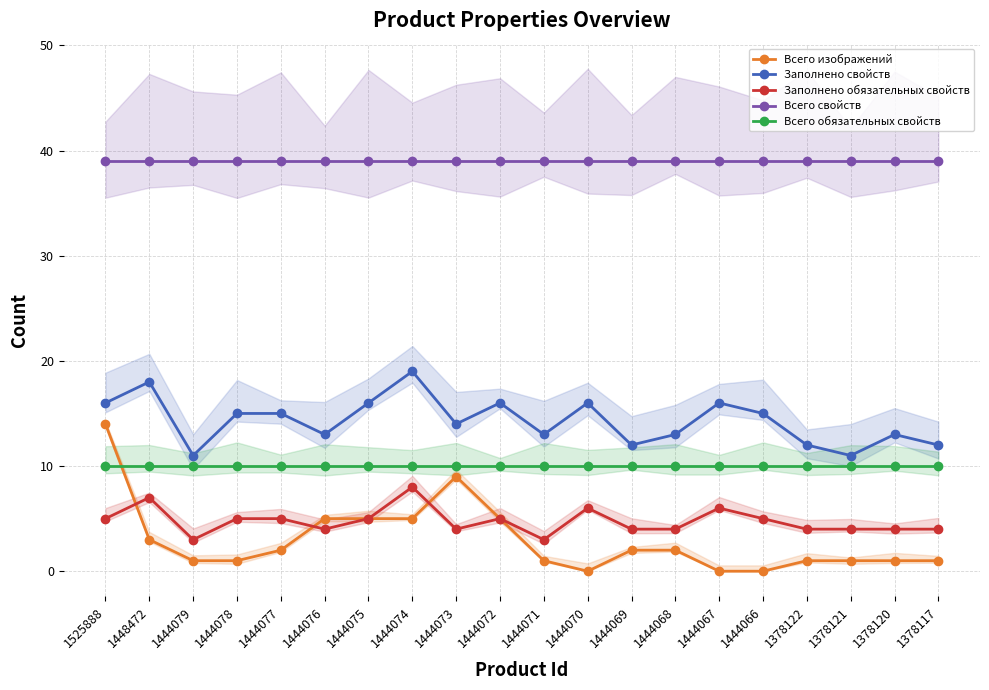

What is the value of the Всего обязательных свойств point at the 14th from the left?

10